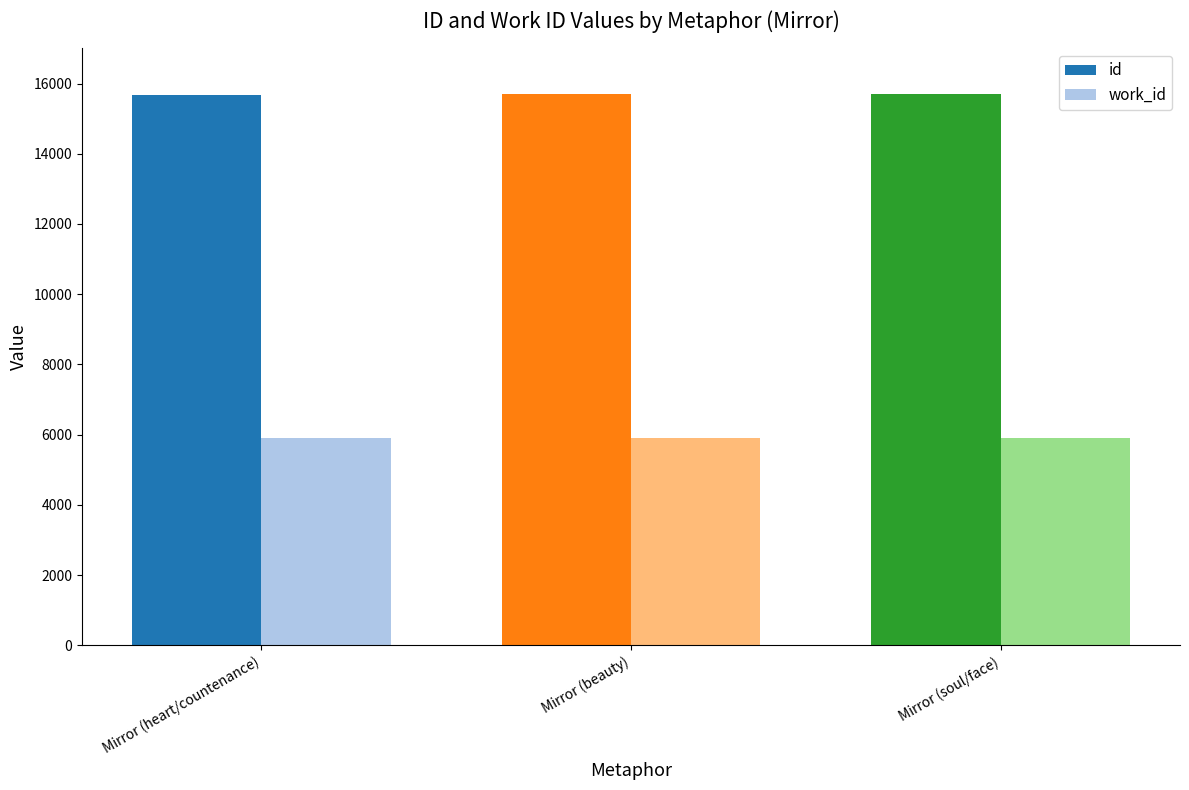

Which category has the lowest value in the work_id series?

Mirror (heart/countenance)